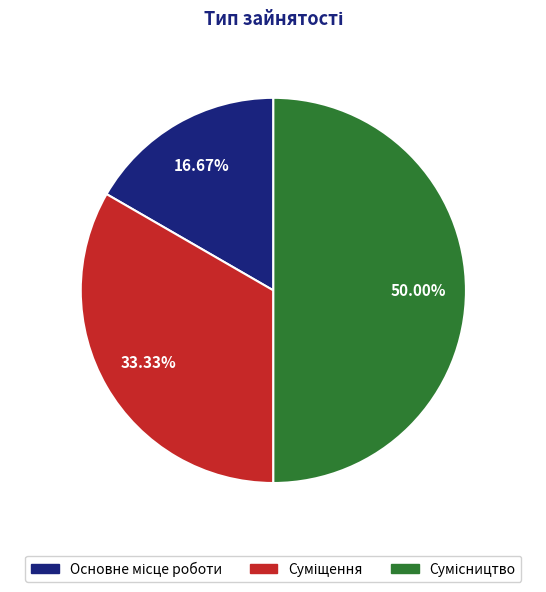

Count the number of slices in the pie.

3